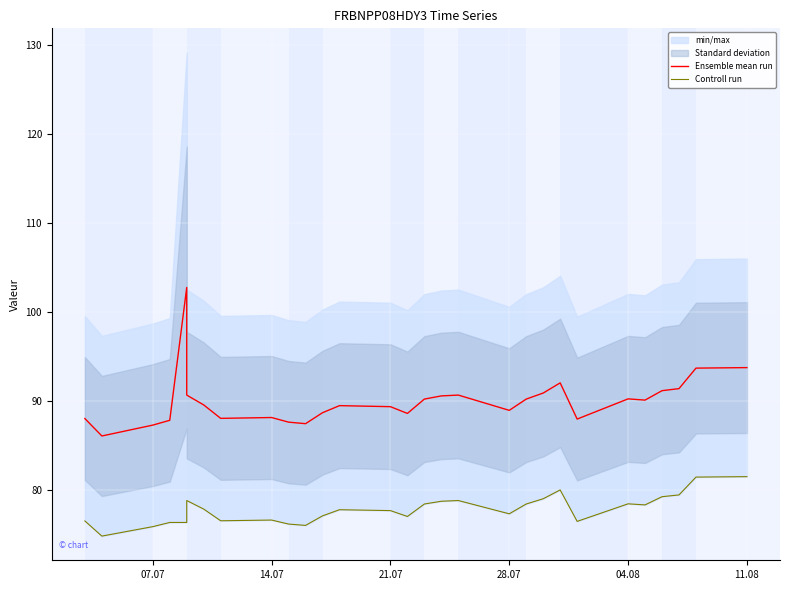

True or false: Controll run has more than 1 points higher than both neighbors.

True